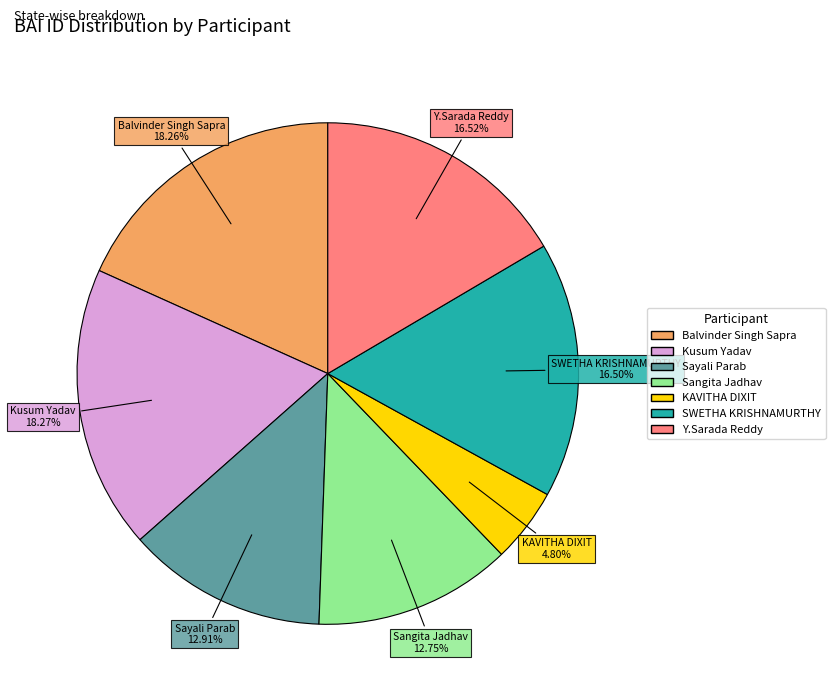

To the nearest percent, what portion does Y.Sarada Reddy represent?

17%